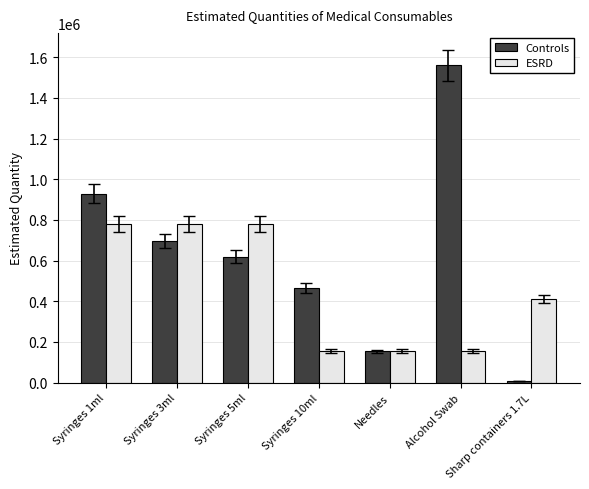

What is the spread (max minus min) of values at Syringes 5ml?

160500